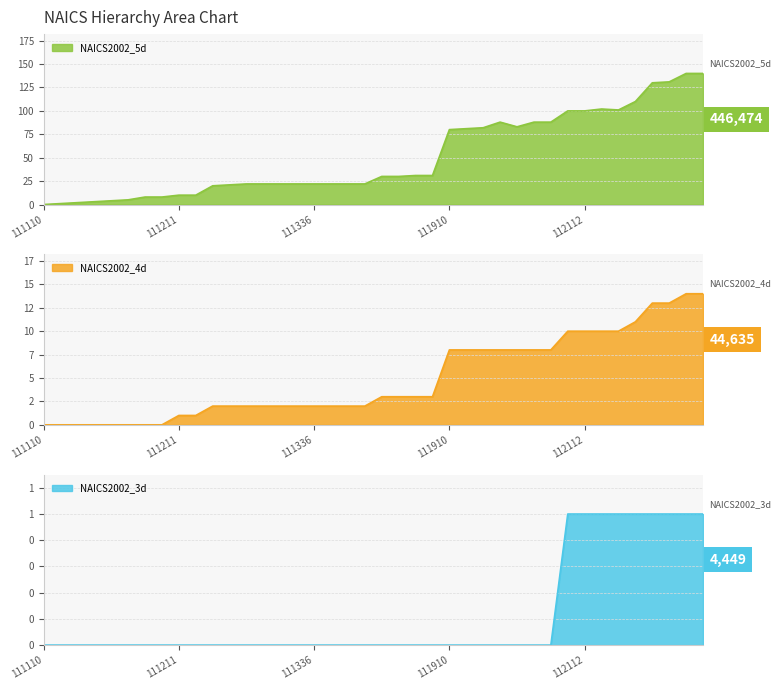

What is the value of the NAICS2002_5d point at the 22nd from the left?

30